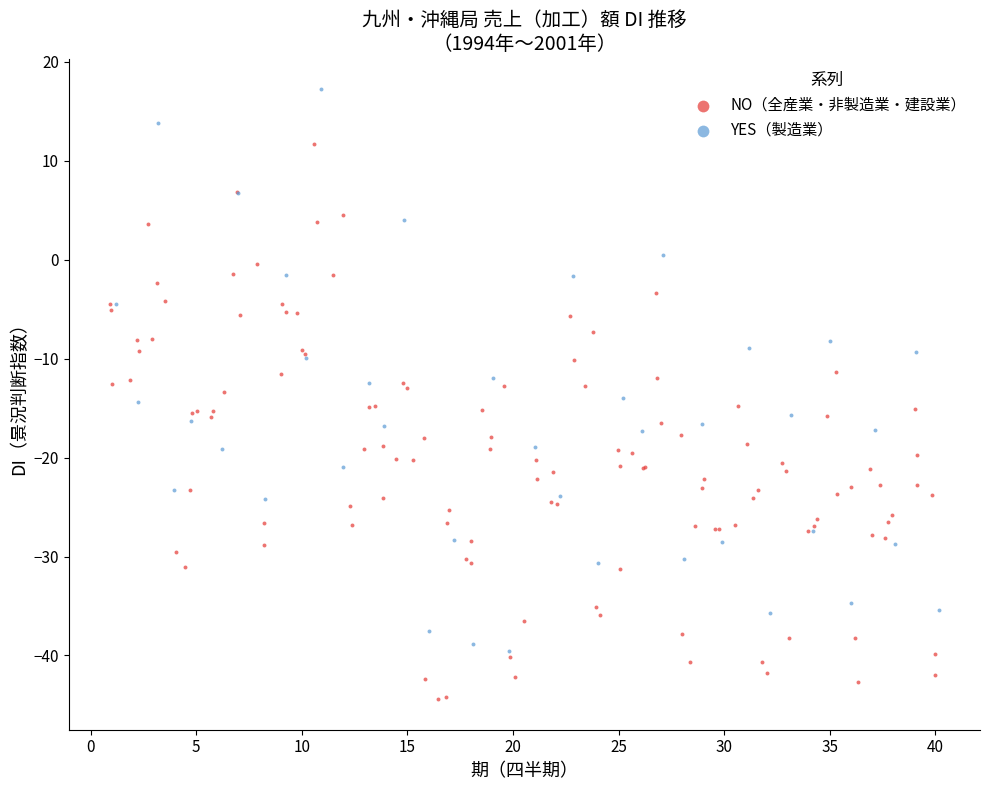

Which series contains the highest Y value?

YES（製造業）